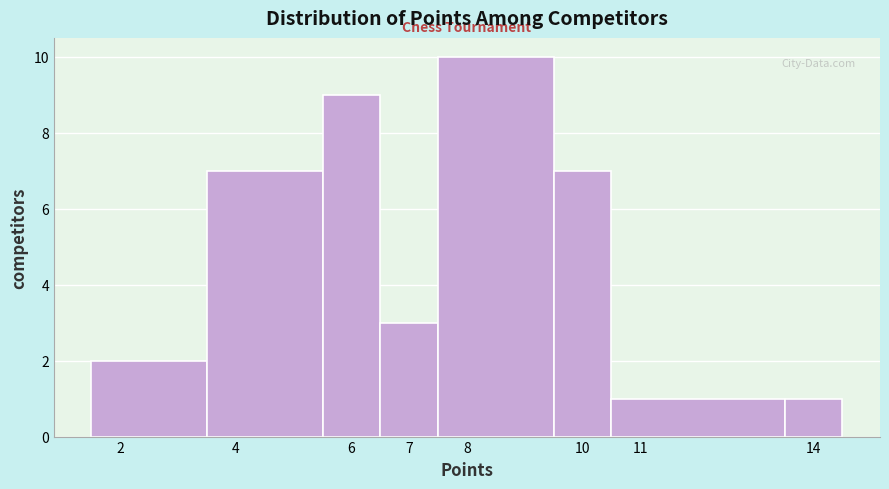

Over which range of the x-axis is the bar tallest?

7.5 to 9.5